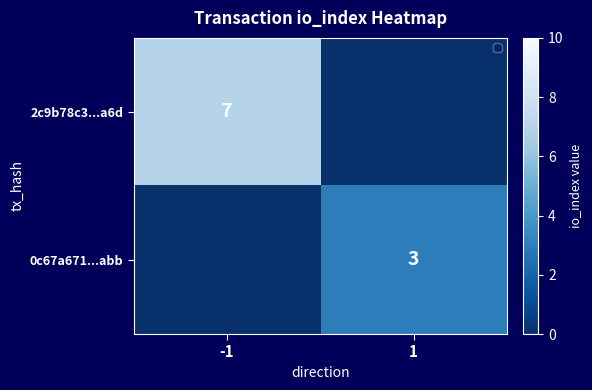

The value of 0c67a671...abb at 1 is 5. True or false?

False